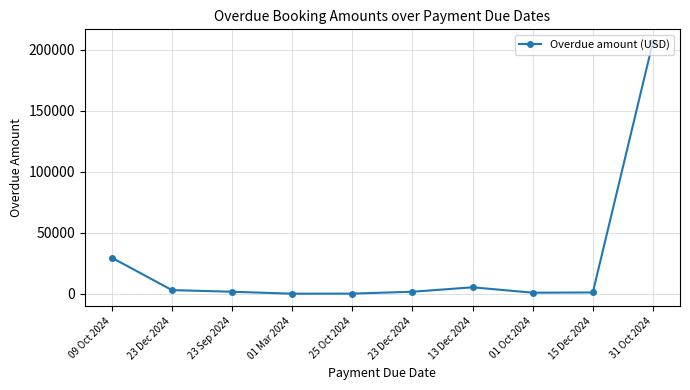

List the labels in order of value, smallest first.

01 Mar 2024, 25 Oct 2024, 01 Oct 2024, 15 Dec 2024, 23 Sep 2024, 23 Dec 2024, 23 Dec 2024, 13 Dec 2024, 09 Oct 2024, 31 Oct 2024